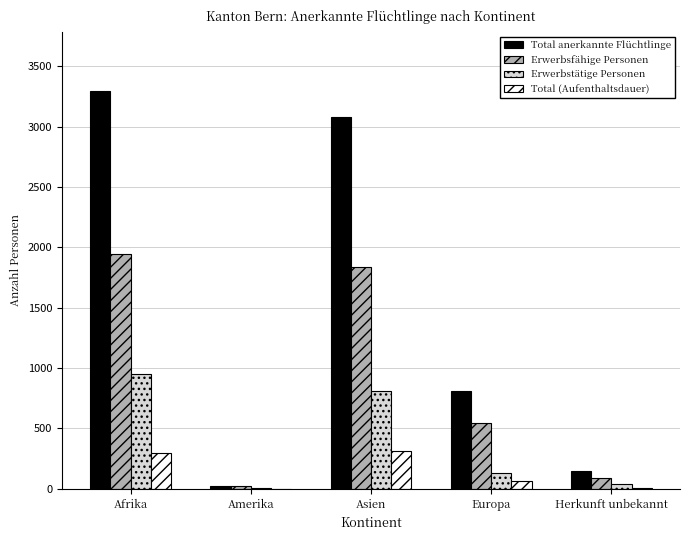

Which series has the largest total across all categories?

Total anerkannte Flüchtlinge